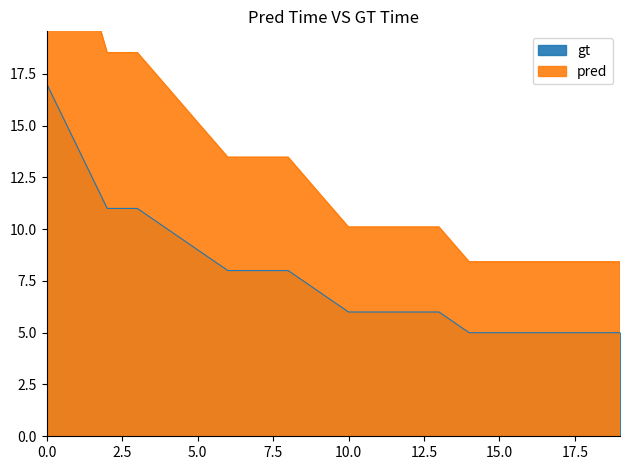

At how many categories does at least one series exceed 22?

2